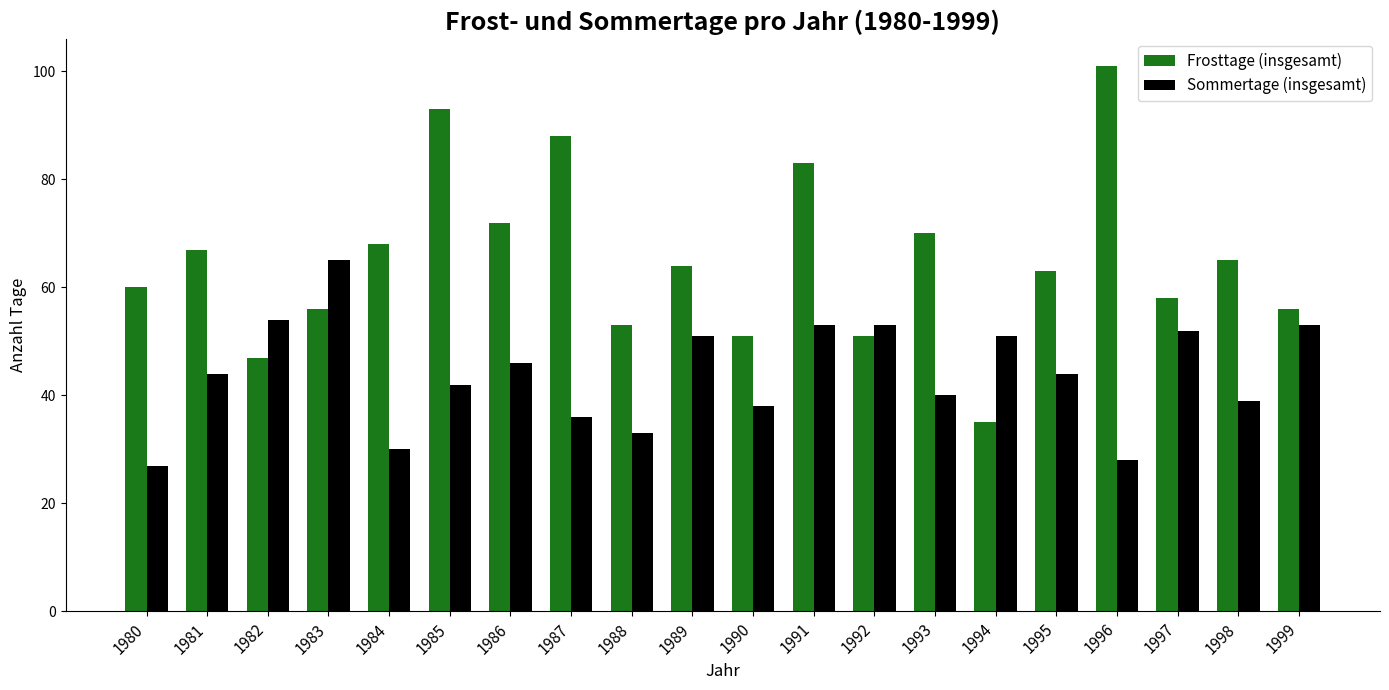

Which series has the largest total across all categories?

Frosttage (insgesamt)